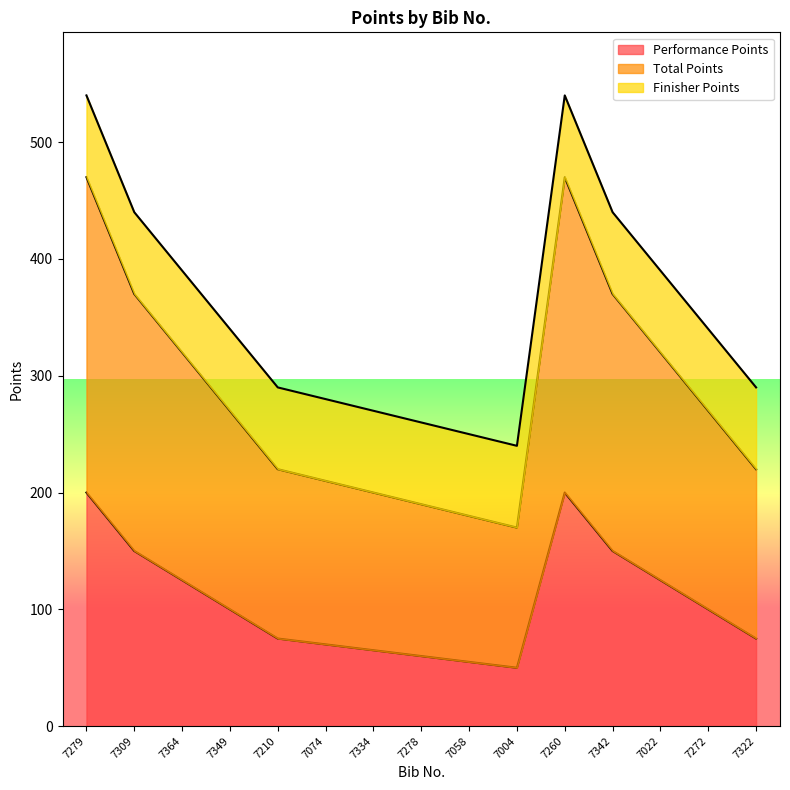

True or false: Performance Points has a value of 55 at 7058.

True